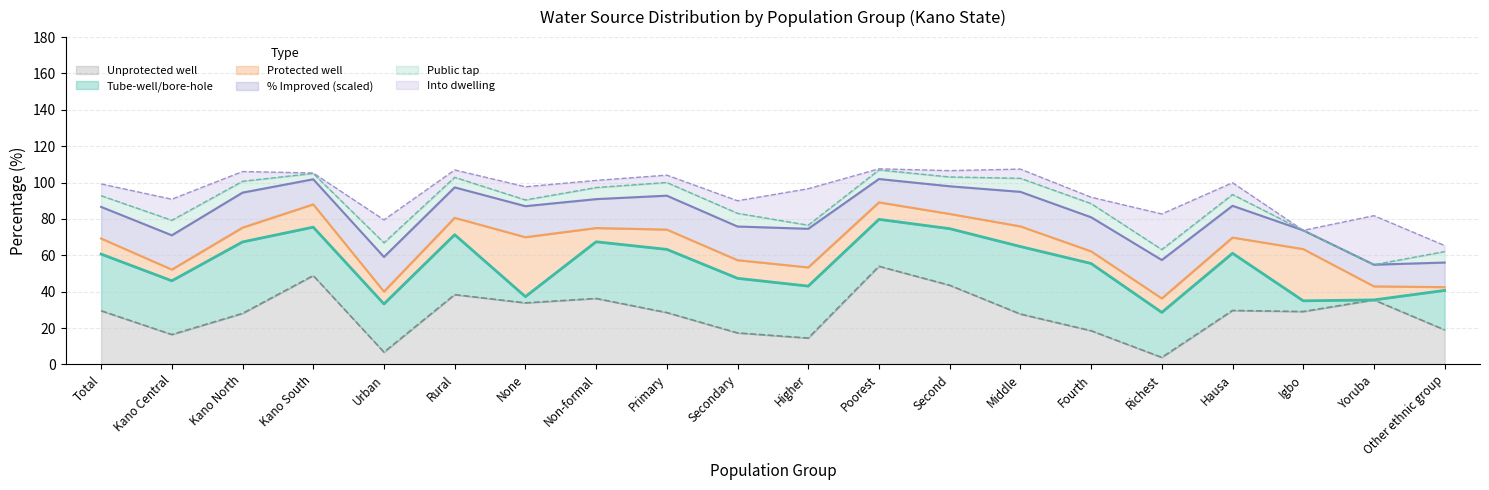

Reading left to right, what are all the values shown in this chart?

Unprotected well: Total=29.5	Kano Central=16.4	Kano North=28.1	Kano South=48.9	Urban=6.8	Rural=38.4	None=33.9	Non-formal=36.3	Primary=28.5	Secondary=17.3	Higher=14.5	Poorest=54.0	Second=43.6	Middle=27.7	Fourth=18.6	Richest=3.9	Hausa=29.7	Igbo=29.1	Yoruba=35.5	Other ethnic group=19.0
Tube-well/bore-hole: Total=31.1	Kano Central=29.6	Kano North=39.3	Kano South=26.6	Urban=26.5	Rural=33.0	None=3.4	Non-formal=31.2	Primary=34.7	Secondary=30.0	Higher=28.6	Poorest=25.8	Second=31.1	Middle=37.1	Fourth=37.0	Richest=24.8	Hausa=31.4	Igbo=5.9	Yoruba=0.0	Other ethnic group=21.7
Protected well: Total=8.6	Kano Central=6.2	Kano North=7.9	Kano South=12.5	Urban=6.8	Rural=9.3	None=32.7	Non-formal=7.6	Primary=10.9	Secondary=10.0	Higher=10.3	Poorest=9.3	Second=8.1	Middle=11.1	Fourth=6.7	Richest=7.7	Hausa=8.6	Igbo=28.4	Yoruba=7.5	Other ethnic group=1.8
Pct improved: Total=57.9	Kano Central=62.8	Kano North=64.1	Kano South=46.0	Urban=63.4	Rural=55.8	None=56.9	Non-formal=53.0	Primary=62.2	Secondary=61.7	Higher=70.8	Poorest=42.8	Second=50.7	Middle=63.3	Fourth=62.4	Richest=70.4	Hausa=58.2	Igbo=34.3	Yoruba=39.7	Other ethnic group=45.1
Public tap: Total=6.2	Kano Central=8.2	Kano North=6.2	Kano South=3.2	Urban=7.8	Rural=5.5	None=3.4	Non-formal=6.4	Primary=7.3	Secondary=7.3	Higher=2.0	Poorest=5.0	Second=5.1	Middle=7.5	Fourth=7.5	Richest=5.8	Hausa=6.2	Igbo=0.0	Yoruba=0.0	Other ethnic group=6.0
Into dwelling: Total=6.4	Kano Central=11.6	Kano North=5.3	Kano South=0.2	Urban=12.6	Rural=4.1	None=7.2	Non-formal=3.9	Primary=4.0	Secondary=6.9	Higher=20.0	Poorest=0.6	Second=3.5	Middle=5.0	Fourth=3.5	Richest=19.6	Hausa=6.5	Igbo=0.0	Yoruba=27.0	Other ethnic group=3.3